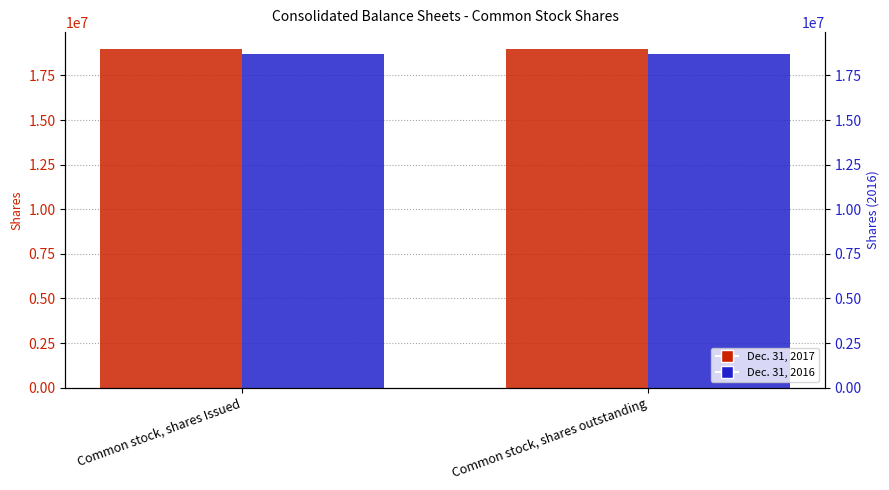

Which series changed the most between Common stock, shares Issued and Common stock, shares outstanding?

Dec. 31, 2017